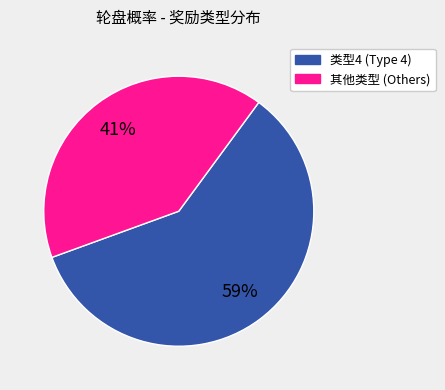

To the nearest percent, what is the average slice percentage?

50%